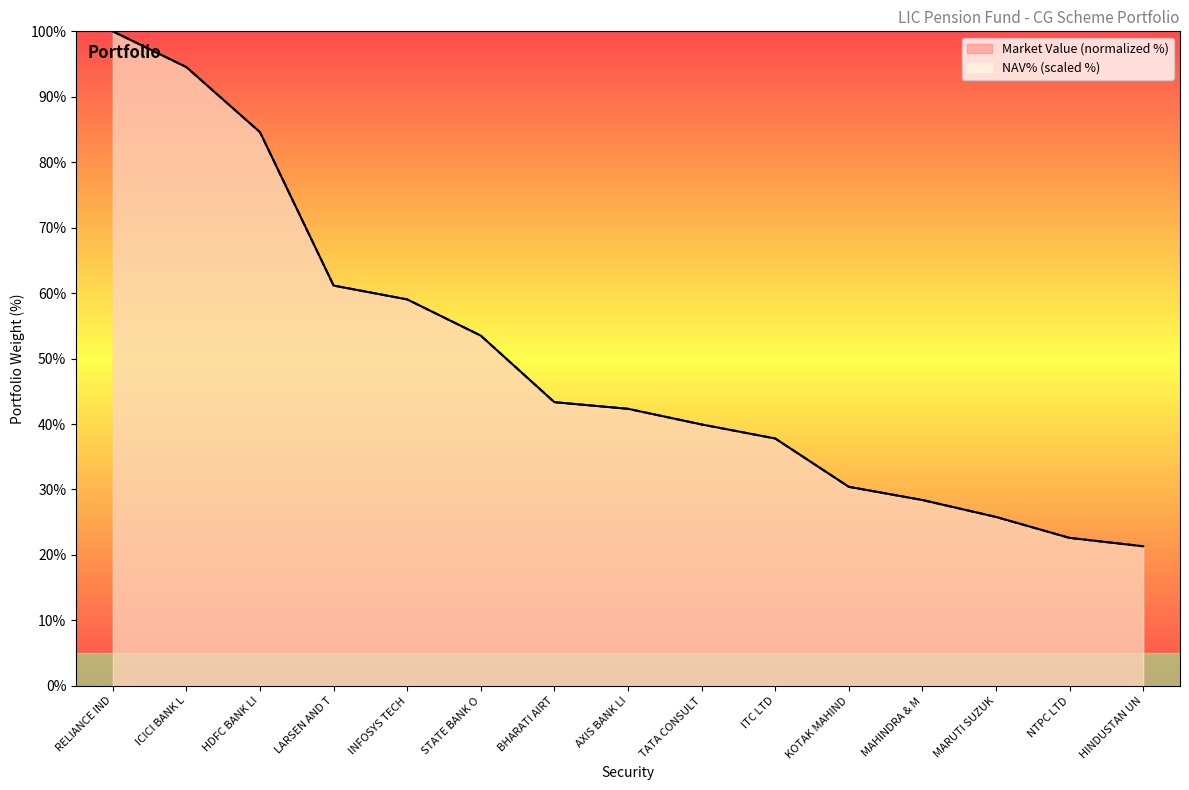

List the series in order of their overall mean, highest first.

Market Value, NAV%